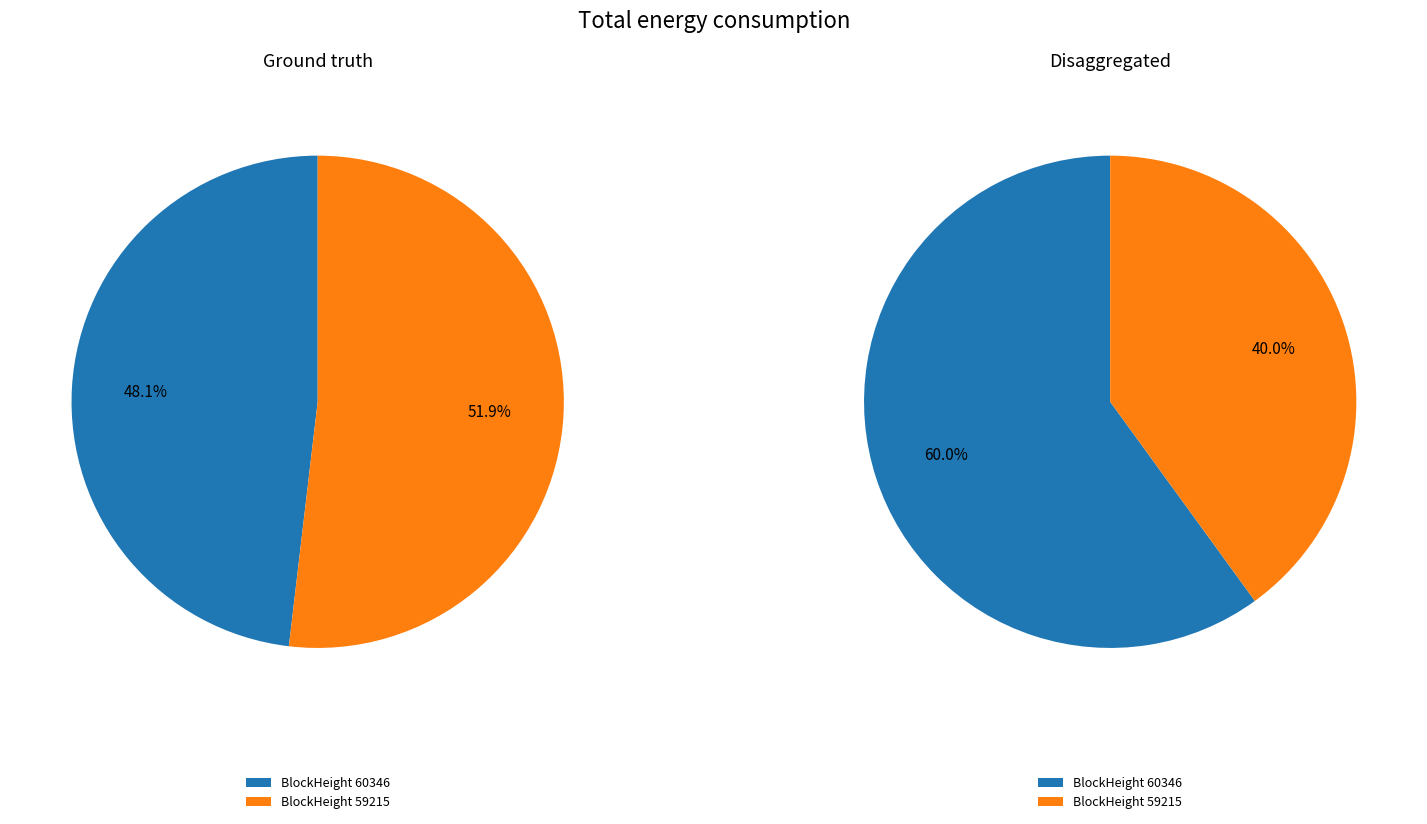

What is the smallest slice in the pie chart?

60346